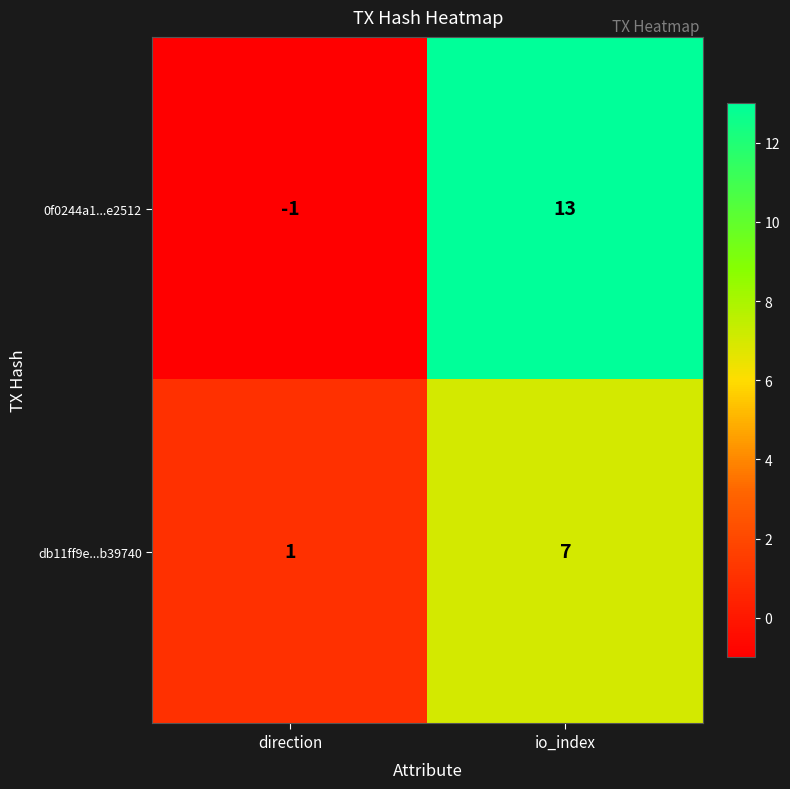

At which category is the sum across all series the highest?

io_index